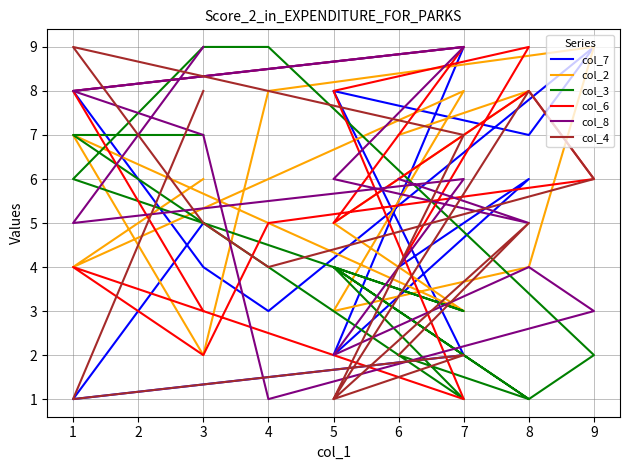

What is the difference between the second highest and second lowest values in the col_6 series?

7